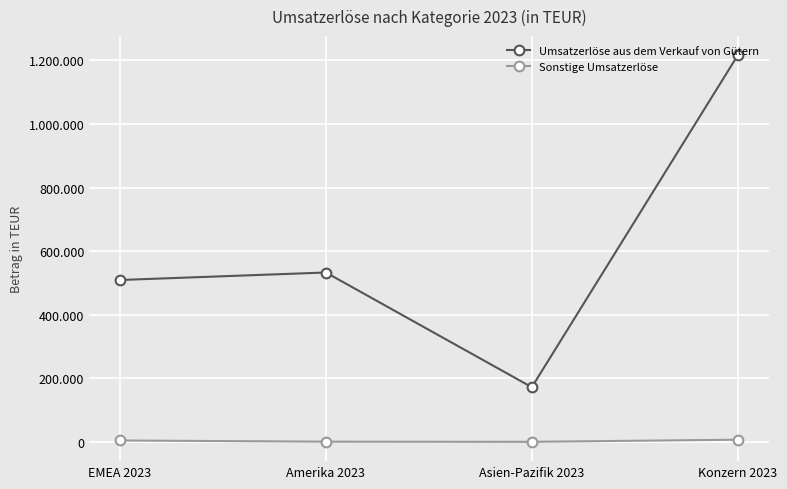

Which series has the largest total across all categories?

Umsatzerlöse aus dem Verkauf von Gütern